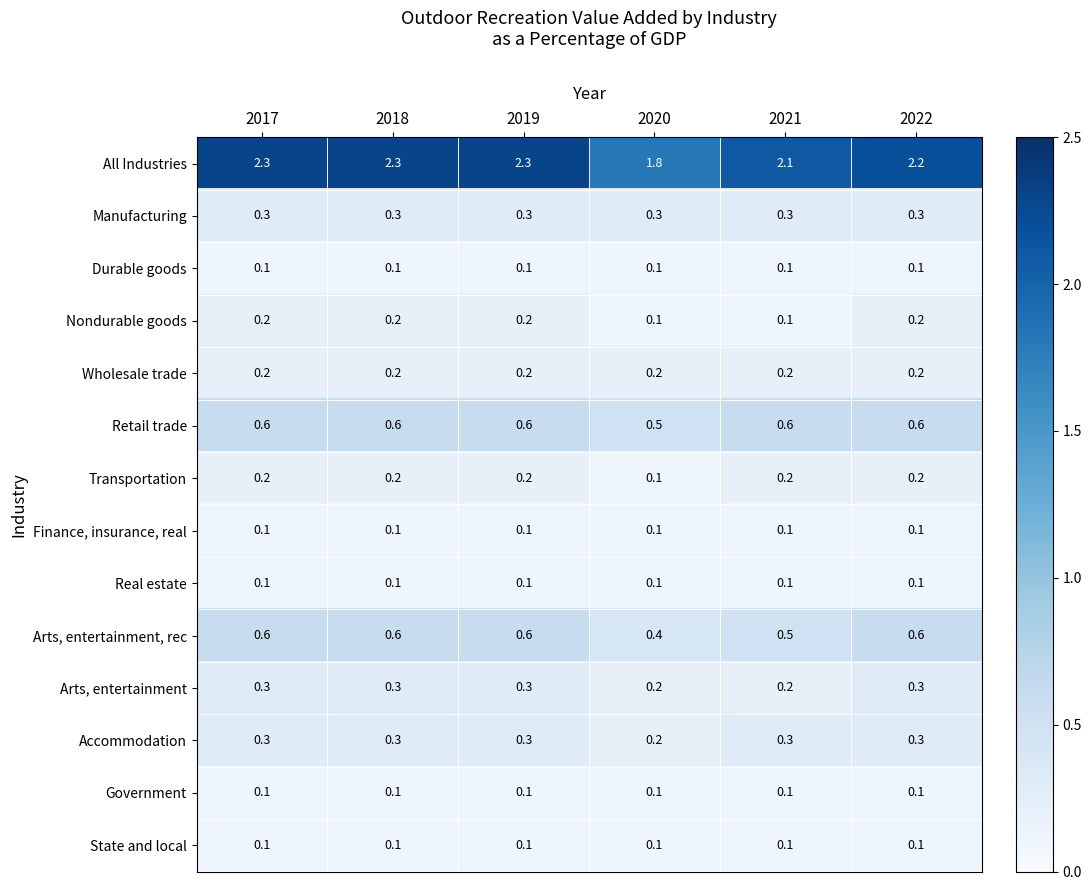

Is it true that Real estate equals 0.1 at 2021?

True